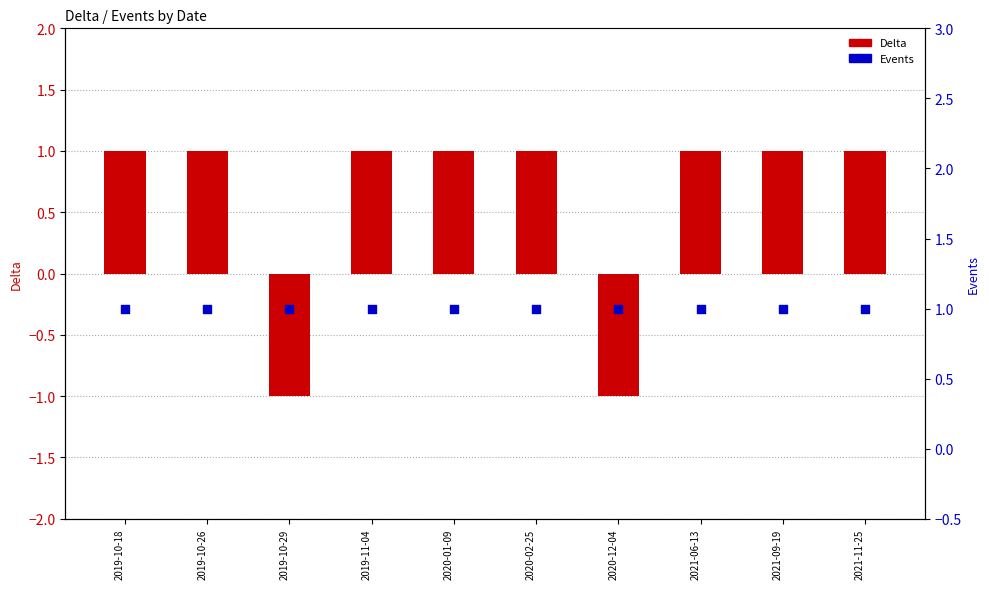

Which series reaches the minimum Y coordinate?

Delta